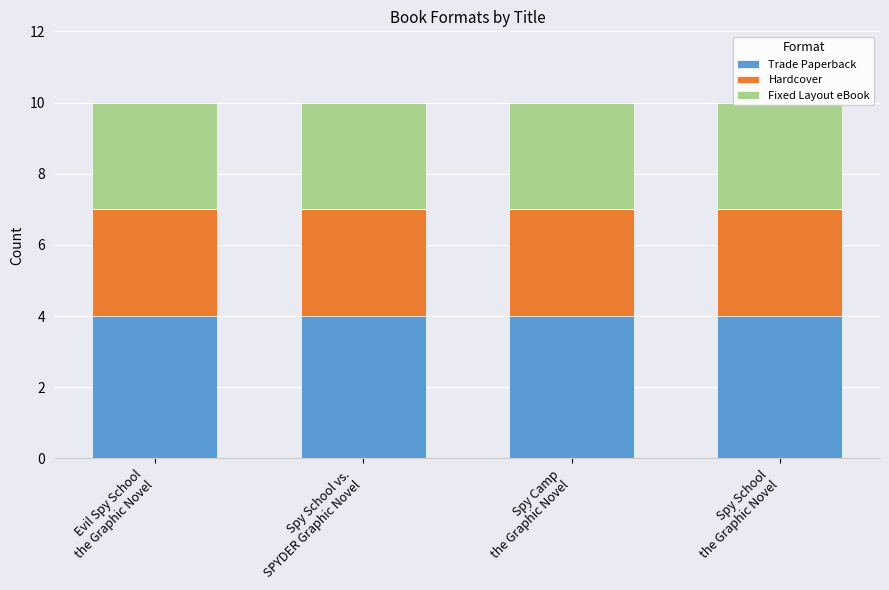

What is the sum of all Fixed Layout eBook values?

12